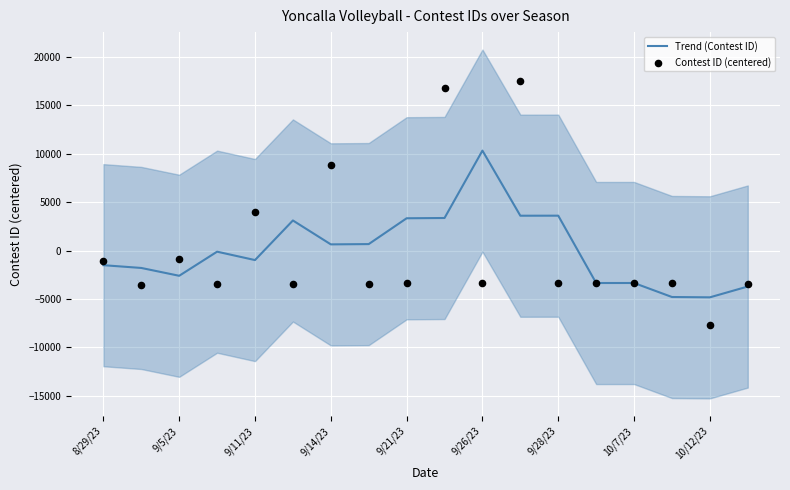

Which series reaches the minimum Y coordinate?

Contest ID (centered)